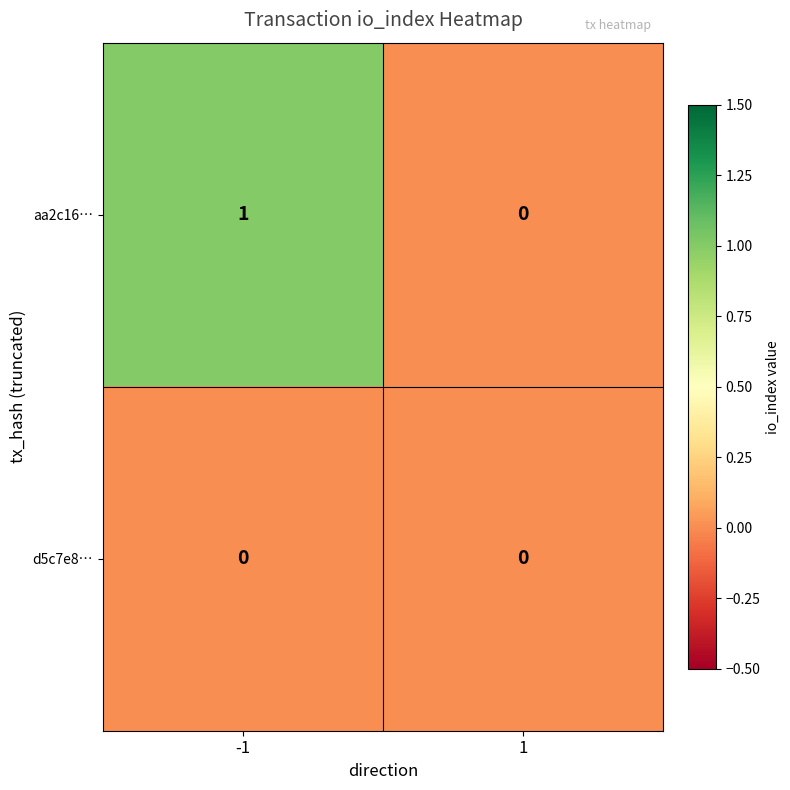

Which series has the largest total across all categories?

aa2c16…